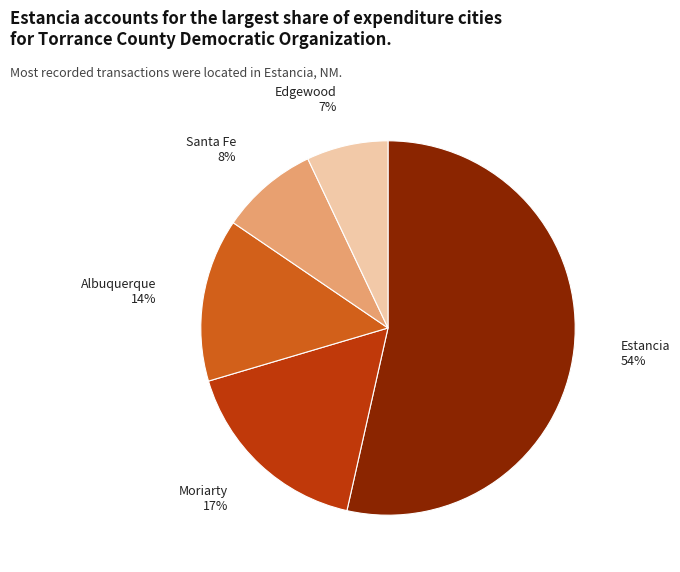

Which slice is the largest?

Estancia